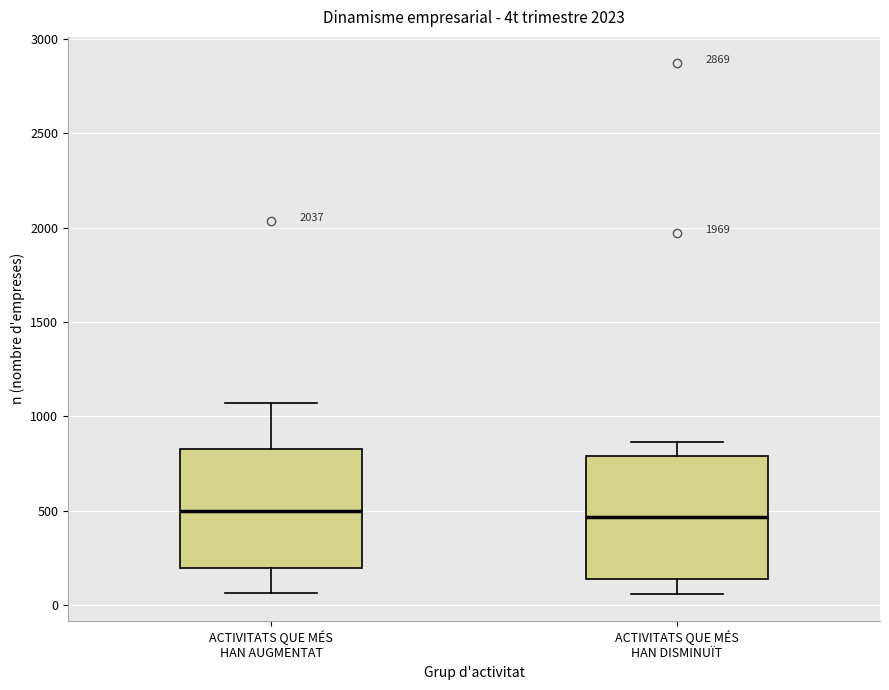

Reading left to right, transcribe this box plot: for each box, give where its median line is, the range the box spans, and where its two whiskers end, as read against the y-axis. The values are not printed on the chart, so give them approximately, as read against the axis.

ACTIVITATS QUE MÉS HAN AUGMENTAT: median 500, box 200 to 850, whiskers 50 to 1050
ACTIVITATS QUE MÉS HAN DISMINUÏT: median 450, box 150 to 800, whiskers 50 to 850